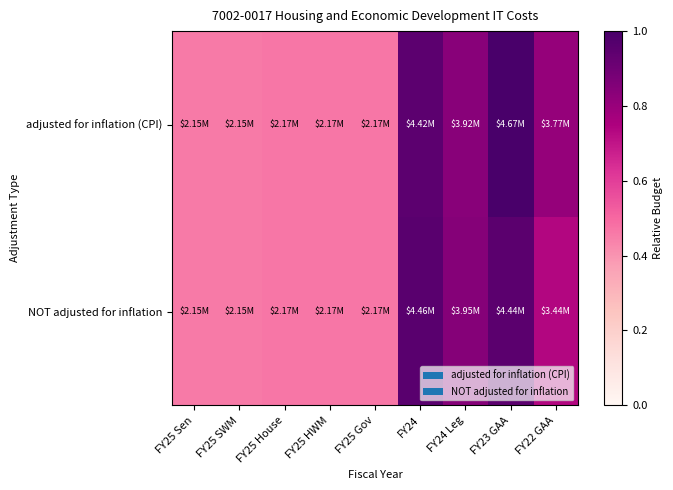

Count the number of data series in this chart.

2